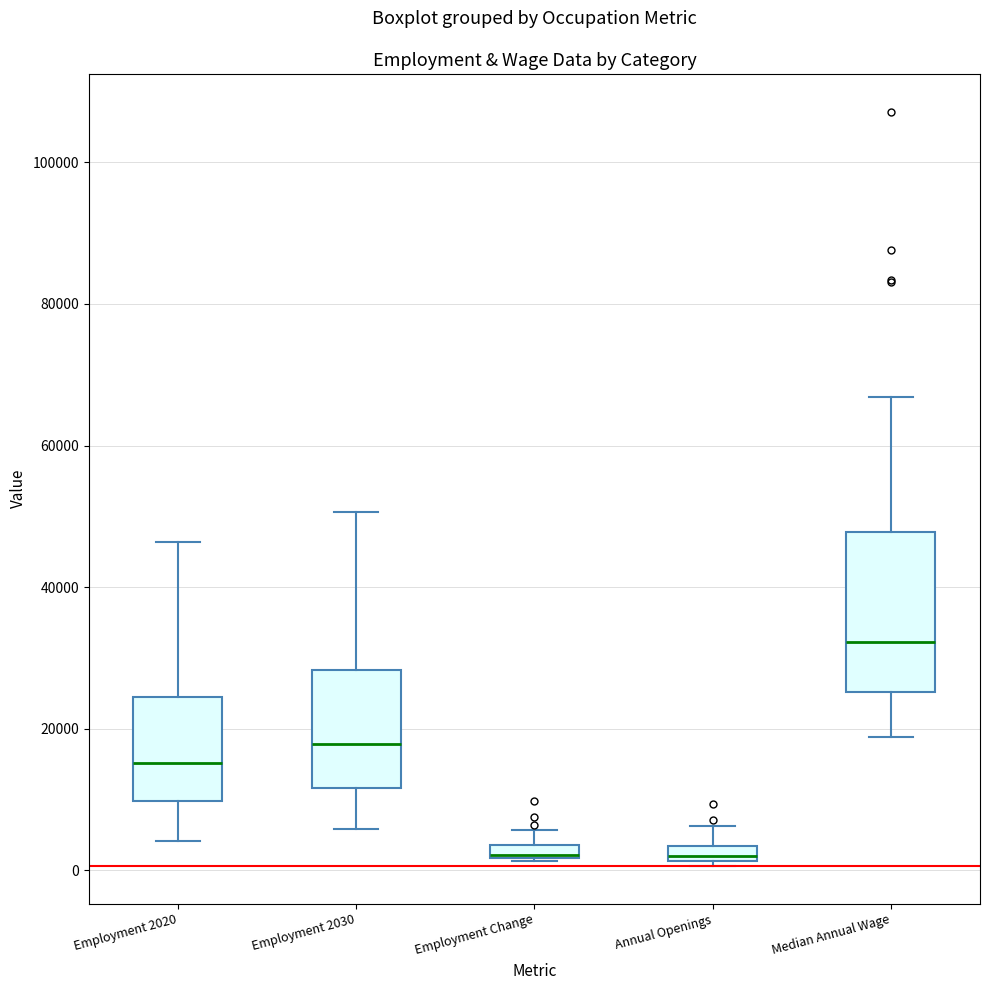

Comparing the boxes themselves (not the whiskers), which one is the tallest?

Median Annual Wage